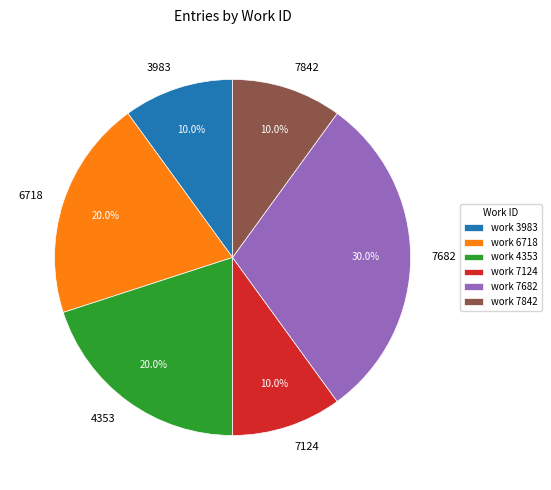

What is the total percentage of 7682 and 7842?

40.0%